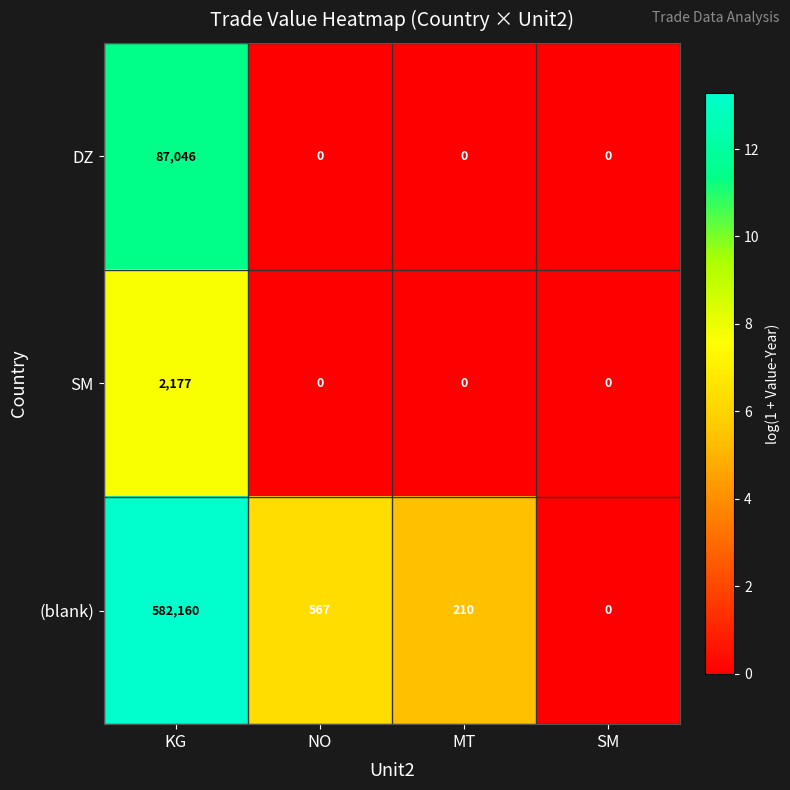

What is the difference between the DZ values at KG and SM?

87046